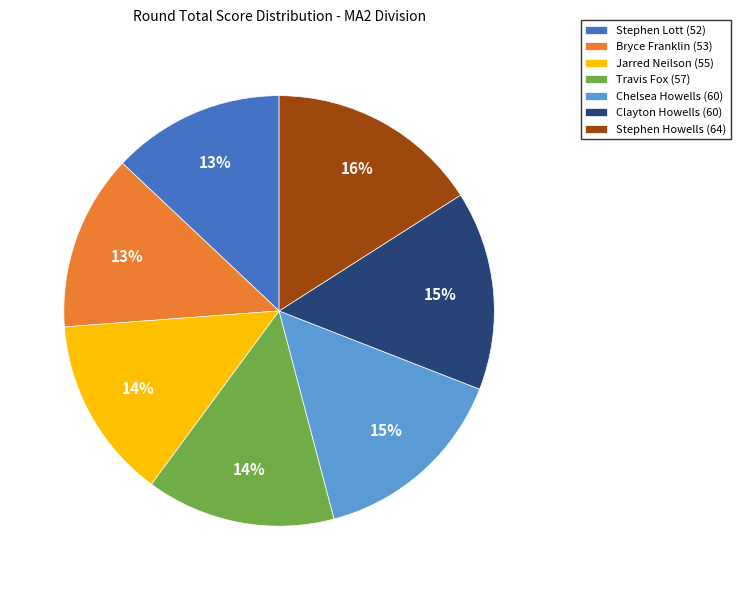

Combined, do Travis Fox (57) and Chelsea Howells (60) account for over 50%?

No